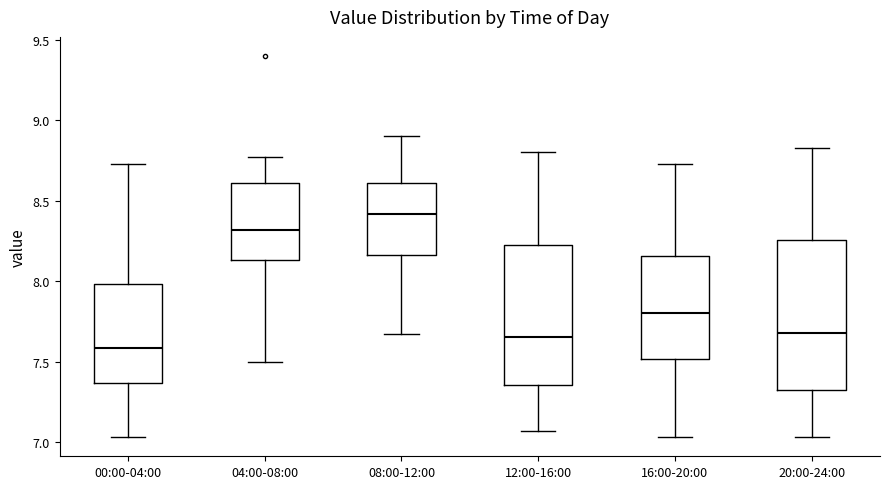

Where is the upper edge of the box for 20:00-24:00 on the y-axis? The values are not printed on the chart, so give them approximately, as read against the axis.

8.25